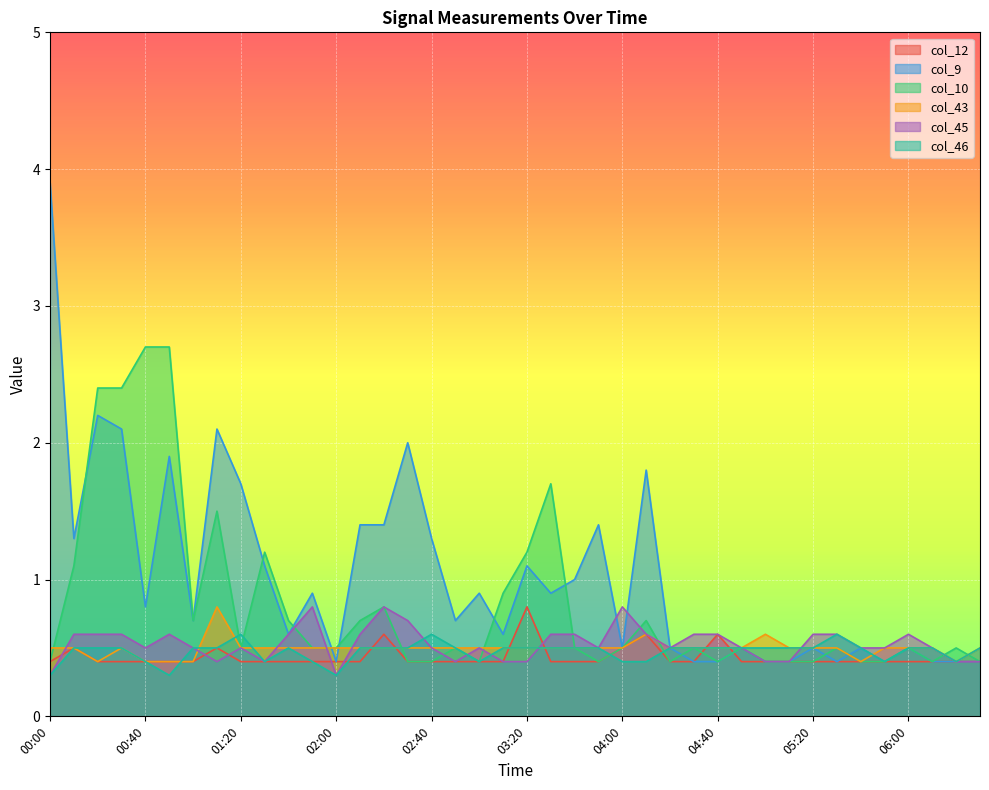

Reading right to left, extract all data points from this chart.

col_12: 06:30=0.4	06:20=0.4	06:10=0.4	06:00=0.4	05:50=0.4	05:40=0.4	05:30=0.4	05:20=0.4	05:10=0.4	05:00=0.4	04:50=0.4	04:40=0.6	04:30=0.4	04:20=0.4	04:10=0.6	04:00=0.5	03:50=0.4	03:40=0.4	03:30=0.4	03:20=0.8	03:10=0.4	03:00=0.4	02:50=0.4	02:40=0.4	02:30=0.4	02:20=0.6	02:10=0.4	02:00=0.4	01:50=0.4	01:40=0.4	01:30=0.4	01:20=0.4	01:10=0.5	01:00=0.4	00:50=0.4	00:40=0.4	00:30=0.4	00:20=0.4	00:10=0.5	00:00=0.4
col_9: 06:30=0.4	06:20=0.4	06:10=0.4	06:00=0.5	05:50=0.4	05:40=0.5	05:30=0.4	05:20=0.5	05:10=0.4	05:00=0.4	04:50=0.5	04:40=0.4	04:30=0.4	04:20=0.5	04:10=1.8	04:00=0.5	03:50=1.4	03:40=1.0	03:30=0.9	03:20=1.1	03:10=0.6	03:00=0.9	02:50=0.7	02:40=1.3	02:30=2.0	02:20=1.4	02:10=1.4	02:00=0.4	01:50=0.9	01:40=0.6	01:30=1.1	01:20=1.7	01:10=2.1	01:00=0.7	00:50=1.9	00:40=0.8	00:30=2.1	00:20=2.2	00:10=1.3	00:00=3.9
col_10: 06:30=0.4	06:20=0.5	06:10=0.4	06:00=0.5	05:50=0.4	05:40=0.4	05:30=0.5	05:20=0.4	05:10=0.4	05:00=0.4	04:50=0.5	04:40=0.4	04:30=0.5	04:20=0.4	04:10=0.7	04:00=0.5	03:50=0.4	03:40=0.5	03:30=1.7	03:20=1.2	03:10=0.9	03:00=0.4	02:50=0.5	02:40=0.4	02:30=0.4	02:20=0.8	02:10=0.7	02:00=0.5	01:50=0.5	01:40=0.7	01:30=1.2	01:20=0.5	01:10=1.5	01:00=0.7	00:50=2.7	00:40=2.7	00:30=2.4	00:20=2.4	00:10=1.1	00:00=0.4
col_43: 06:30=0.5	06:20=0.4	06:10=0.5	06:00=0.5	05:50=0.5	05:40=0.4	05:30=0.5	05:20=0.5	05:10=0.5	05:00=0.6	04:50=0.5	04:40=0.5	04:30=0.5	04:20=0.5	04:10=0.6	04:00=0.5	03:50=0.5	03:40=0.5	03:30=0.5	03:20=0.5	03:10=0.5	03:00=0.5	02:50=0.5	02:40=0.5	02:30=0.5	02:20=0.5	02:10=0.5	02:00=0.5	01:50=0.5	01:40=0.5	01:30=0.5	01:20=0.5	01:10=0.8	01:00=0.4	00:50=0.4	00:40=0.4	00:30=0.5	00:20=0.4	00:10=0.5	00:00=0.5
col_45: 06:30=0.4	06:20=0.4	06:10=0.5	06:00=0.6	05:50=0.5	05:40=0.5	05:30=0.6	05:20=0.6	05:10=0.4	05:00=0.4	04:50=0.5	04:40=0.6	04:30=0.6	04:20=0.5	04:10=0.6	04:00=0.8	03:50=0.5	03:40=0.6	03:30=0.6	03:20=0.4	03:10=0.4	03:00=0.5	02:50=0.4	02:40=0.5	02:30=0.7	02:20=0.8	02:10=0.6	02:00=0.3	01:50=0.8	01:40=0.6	01:30=0.4	01:20=0.5	01:10=0.4	01:00=0.5	00:50=0.6	00:40=0.5	00:30=0.6	00:20=0.6	00:10=0.6	00:00=0.3
col_46: 06:30=0.5	06:20=0.4	06:10=0.5	06:00=0.5	05:50=0.4	05:40=0.5	05:30=0.6	05:20=0.5	05:10=0.5	05:00=0.5	04:50=0.5	04:40=0.5	04:30=0.5	04:20=0.5	04:10=0.4	04:00=0.4	03:50=0.5	03:40=0.5	03:30=0.5	03:20=0.5	03:10=0.5	03:00=0.4	02:50=0.5	02:40=0.6	02:30=0.5	02:20=0.5	02:10=0.5	02:00=0.3	01:50=0.4	01:40=0.5	01:30=0.4	01:20=0.6	01:10=0.5	01:00=0.5	00:50=0.3	00:40=0.4	00:30=0.5	00:20=0.5	00:10=0.5	00:00=0.3